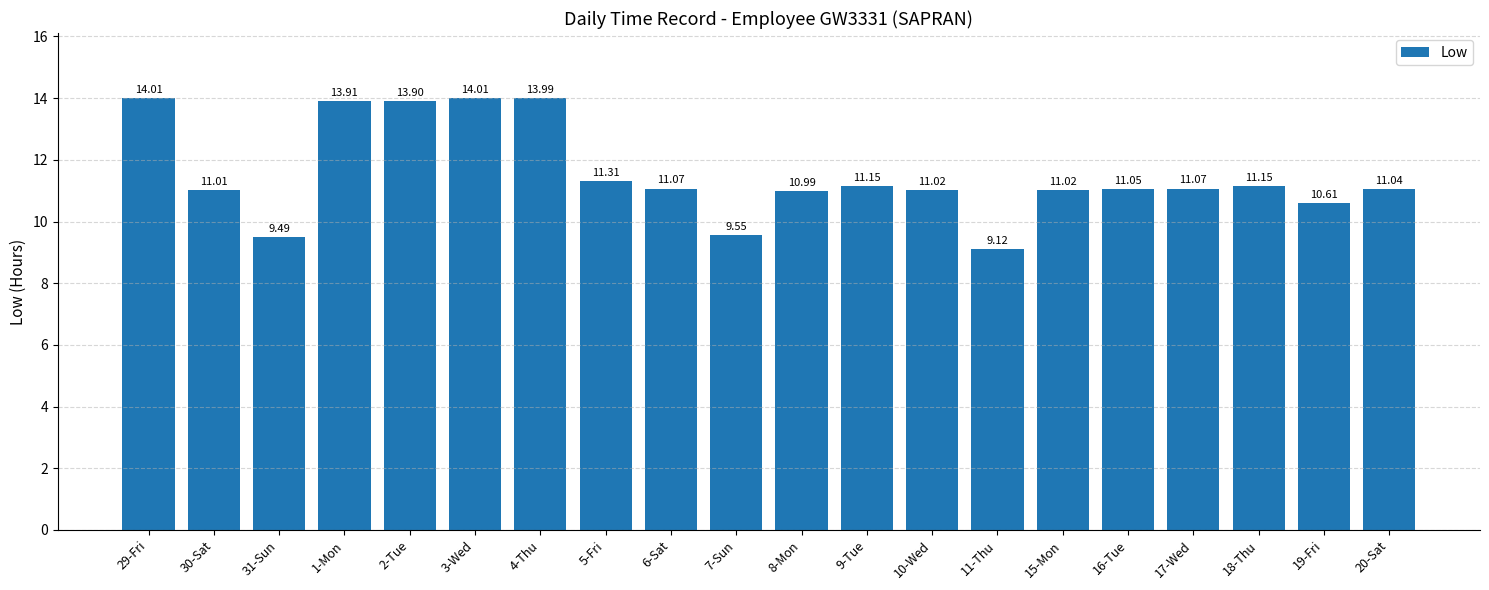

What is the sum of the values at 4-Thu and 31-Sun?

23.5